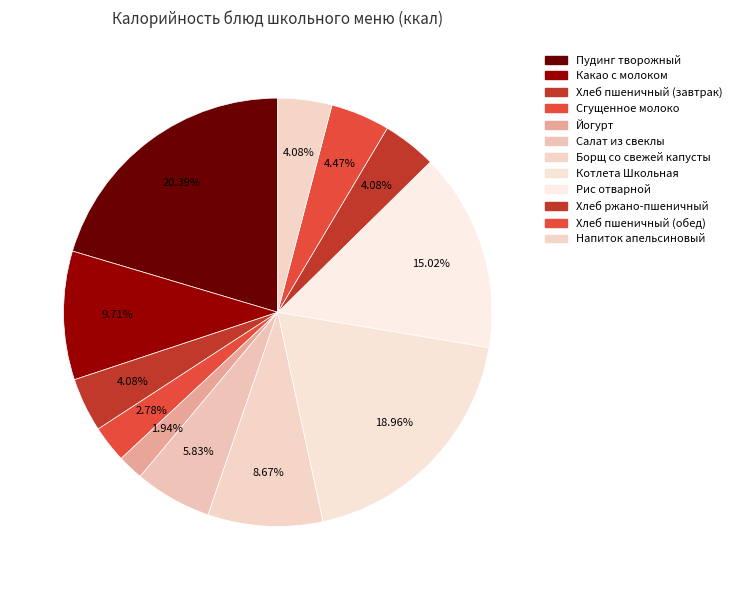

Which slice is the smallest?

Йогурт